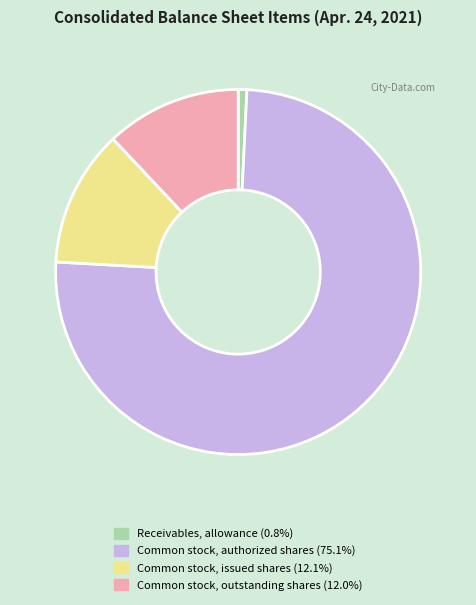

Which slice is the largest?

Common stock, authorized shares